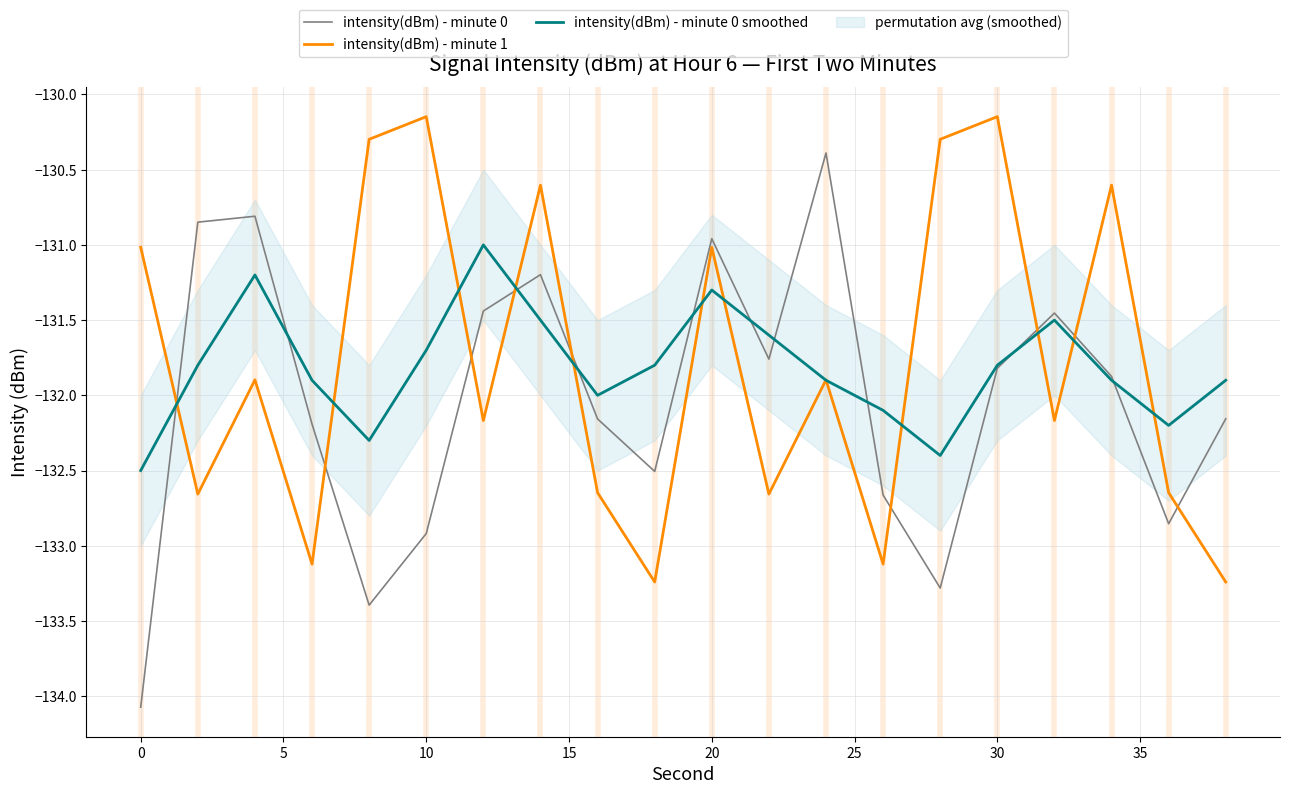

Which series has the largest total across all categories?

intensity(dBm) - minute 1